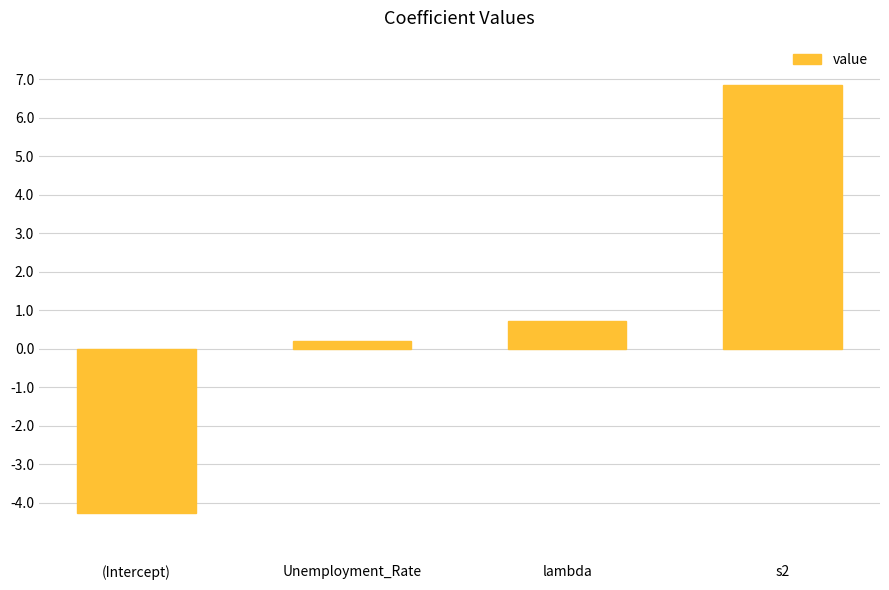

Does the chart contain any negative values?

Yes